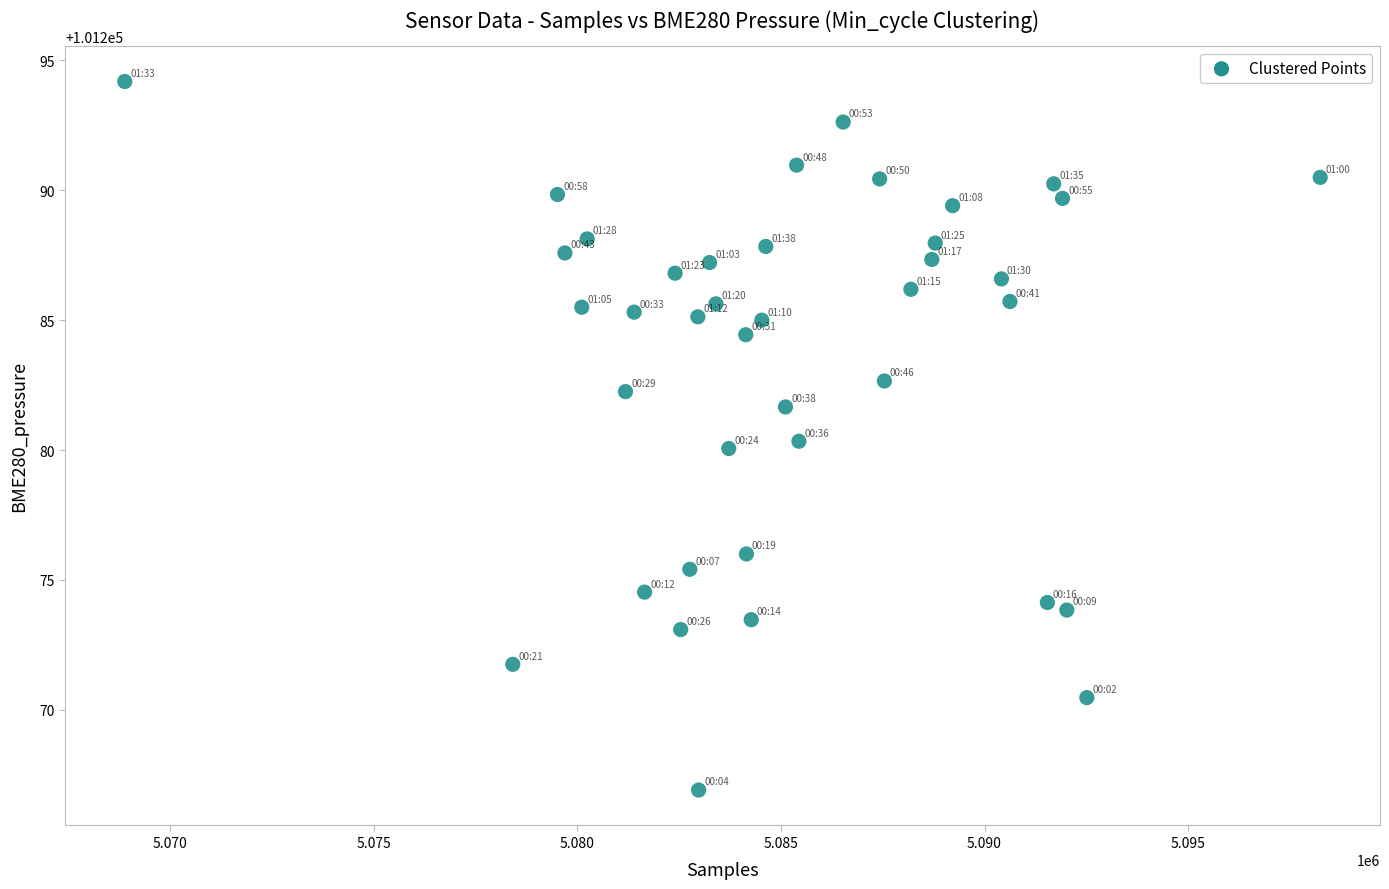

What is the range of X values (max minus min)?

29350.0